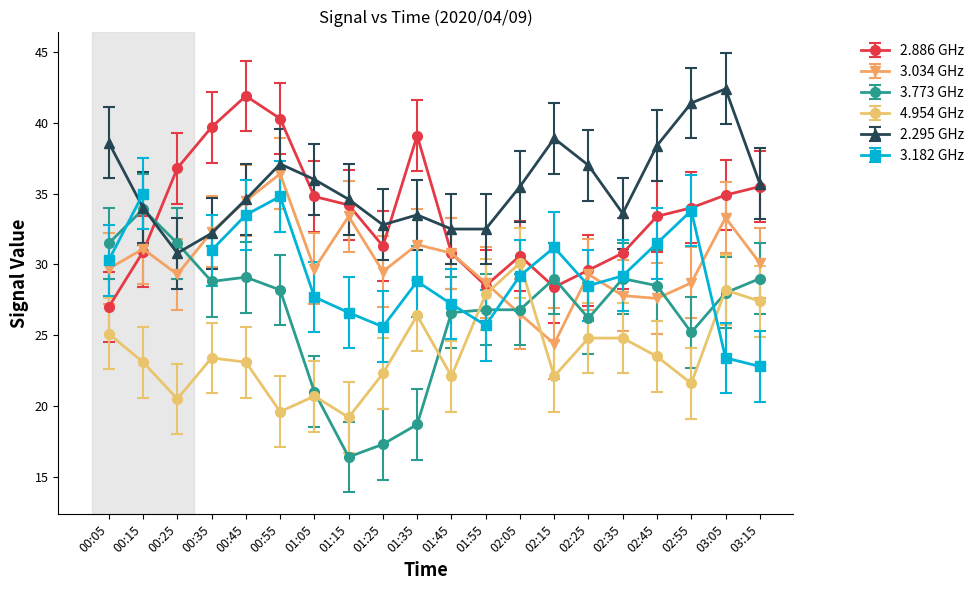

Read the 3.034 value at 01:45.

30.8